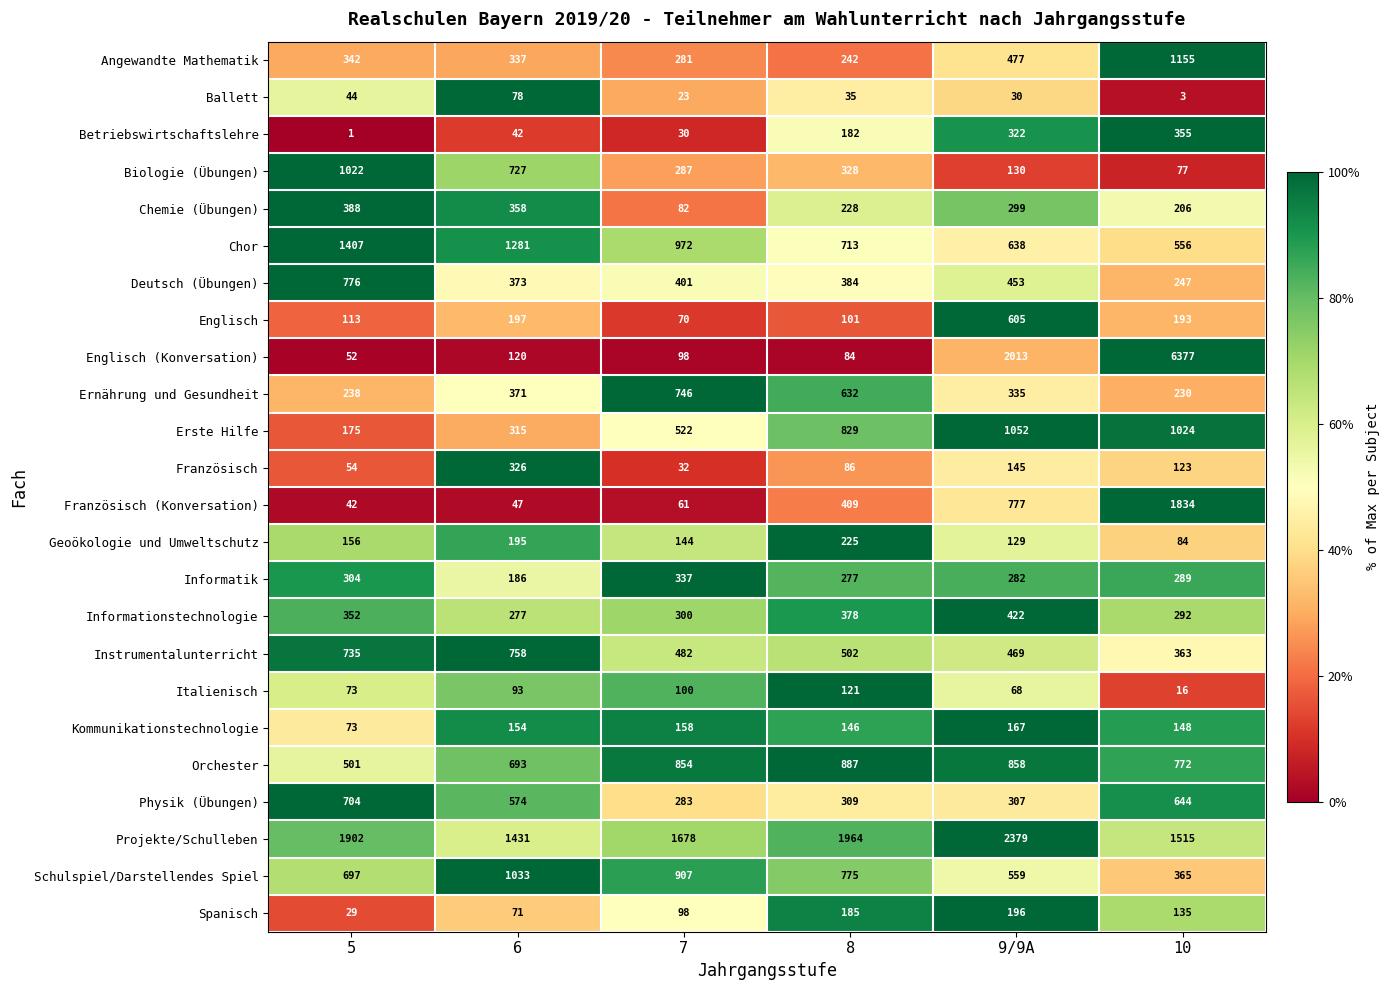

What is the difference between the maximum and minimum values in the Französisch (Konversation) series?

1792